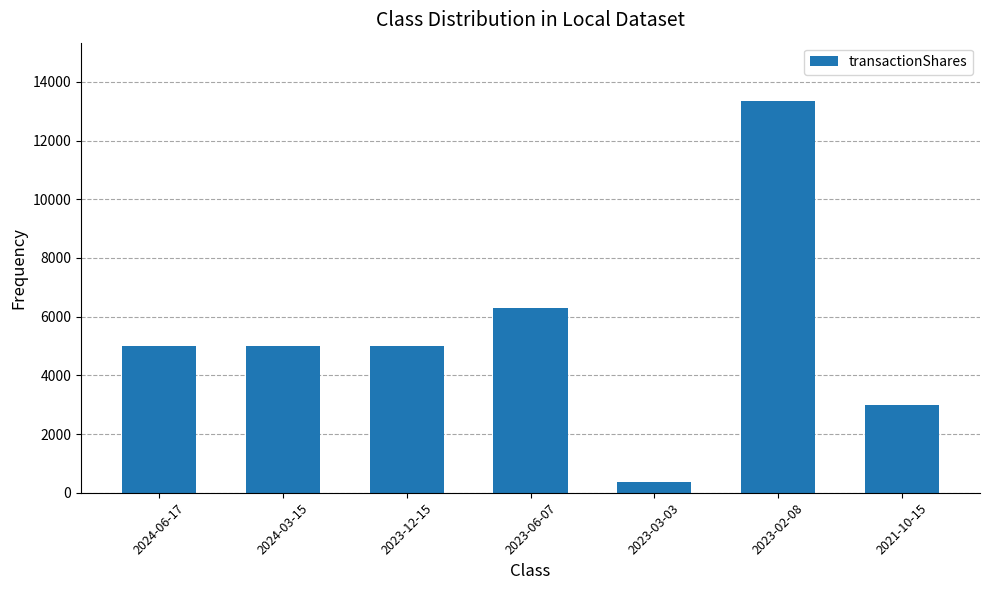

Reading right to left, extract all data points from this chart.

3000	13333	372	6294	5000	5000	5000